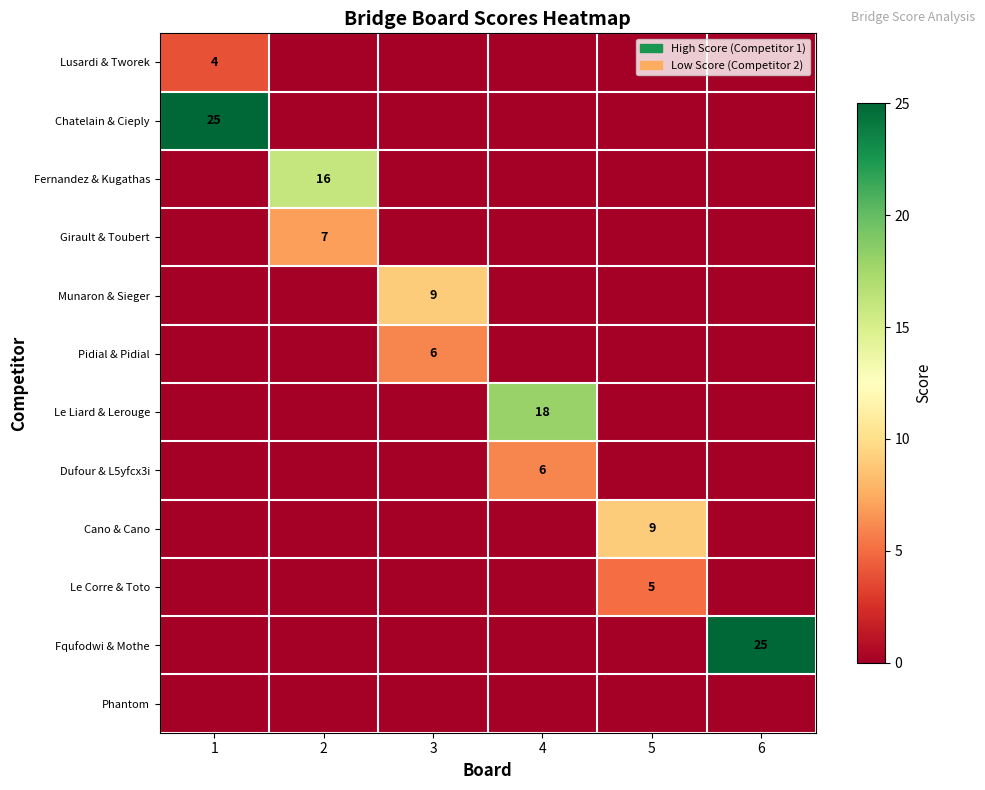

List the labels in order of Munaron & Sieger value, largest first.

3, 1, 2, 4, 5, 6